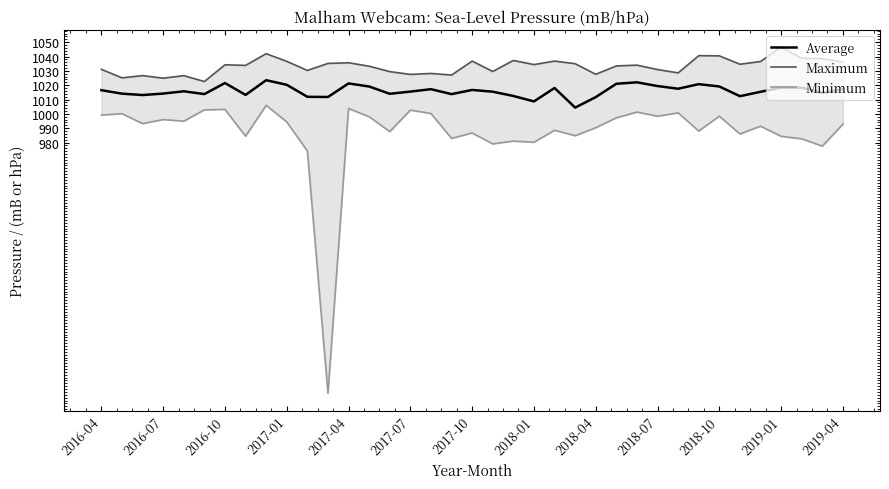

The Average series shows 510.7 at 2016-10. True or false?

False